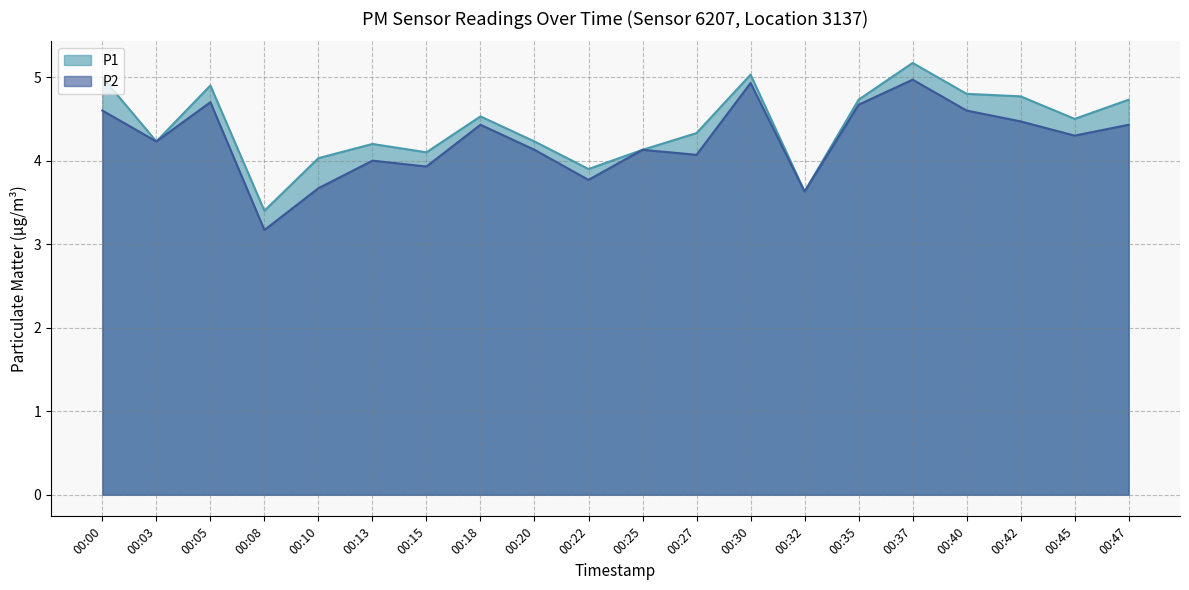

Which series has the largest range (max minus min)?

P2